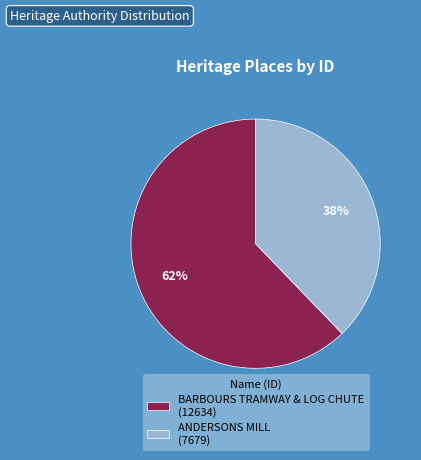

Rank the categories by value from lowest to highest.

ANDERSONS MILL, BARBOURS TRAMWAY & LOG CHUTE